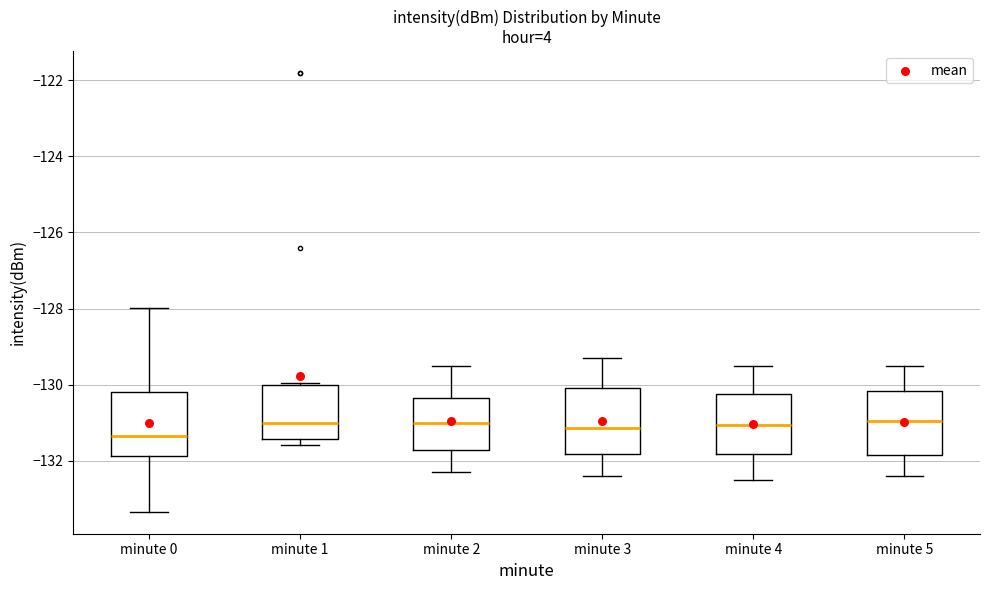

Reading left to right, transcribe this box plot: for each box, give where its median line is, the range the box spans, and where its two whiskers end, as read against the y-axis. The values are not printed on the chart, so give them approximately, as read against the axis.

minute 0: median -131.4, box -131.8 to -130.2, whiskers -133.4 to -128.0
minute 1: median -131.0, box -131.4 to -130.0, whiskers -131.6 to -130.0
minute 2: median -131.0, box -131.8 to -130.4, whiskers -132.2 to -129.4
minute 3: median -131.2, box -131.8 to -130.0, whiskers -132.4 to -129.2
minute 4: median -131.0, box -131.8 to -130.2, whiskers -132.4 to -129.4
minute 5: median -131.0, box -131.8 to -130.2, whiskers -132.4 to -129.4